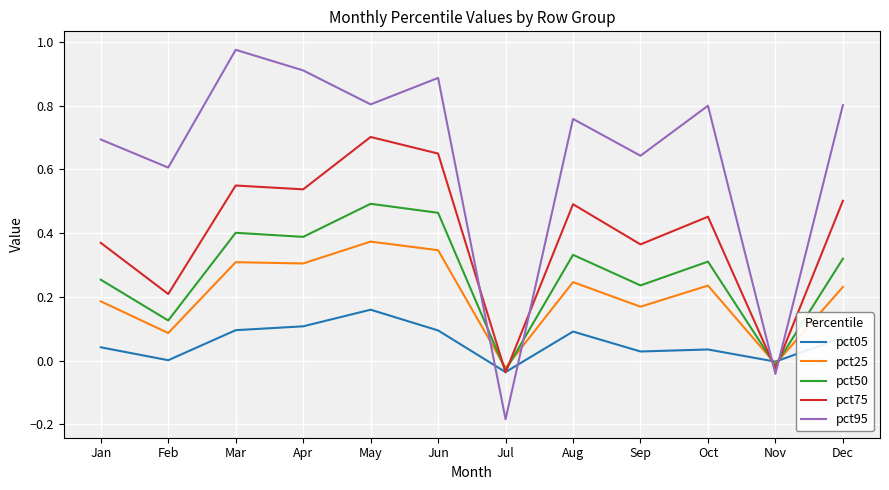

Which label corresponds to the smallest value in the chart?

Jul